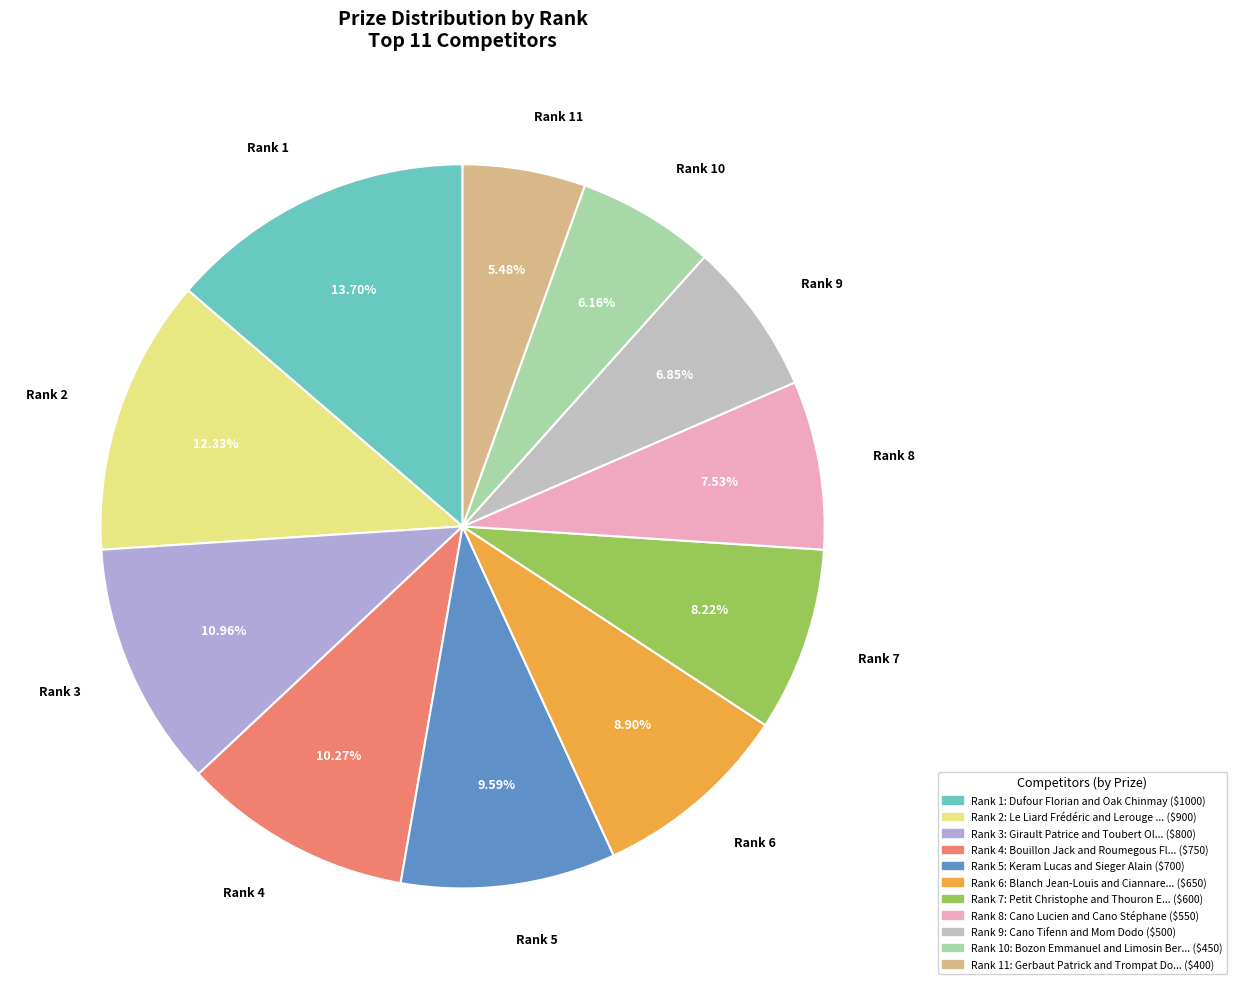

How many segments does this pie chart have?

11